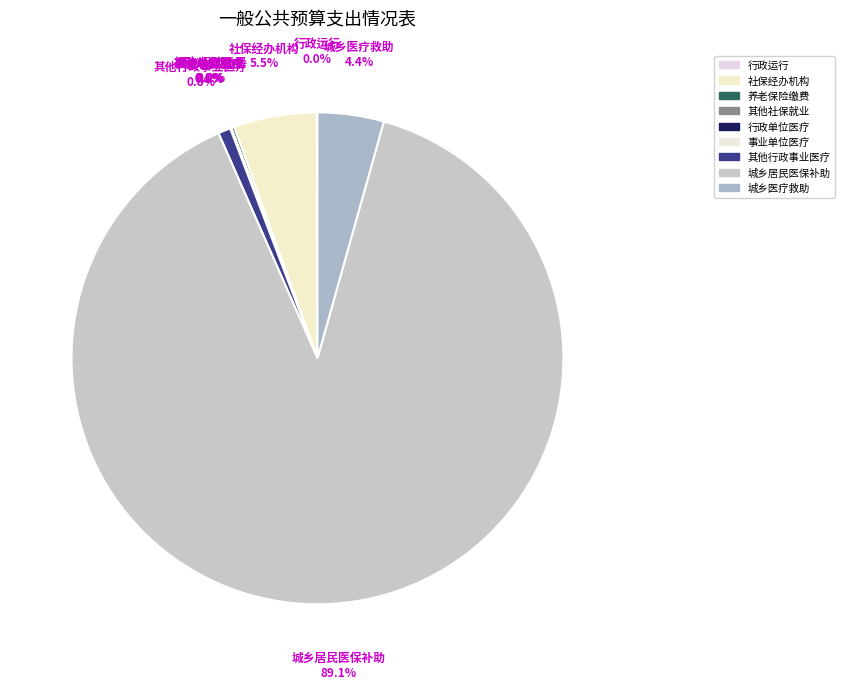

Which has a higher value, 其他行政事业医疗 or 城乡居民医保补助?

城乡居民医保补助